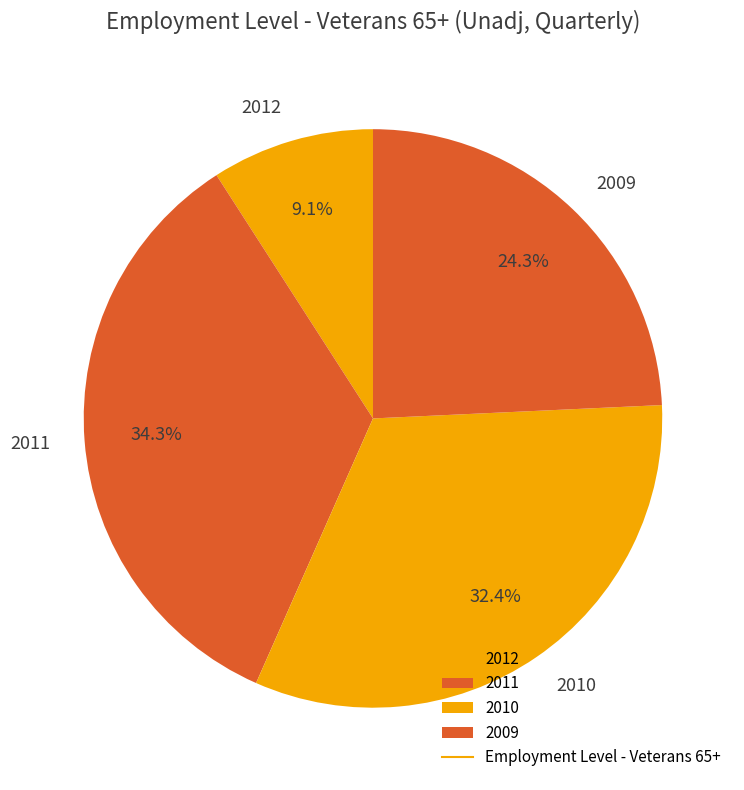

What percentage do 2009 and 2010 together represent?

56.6%